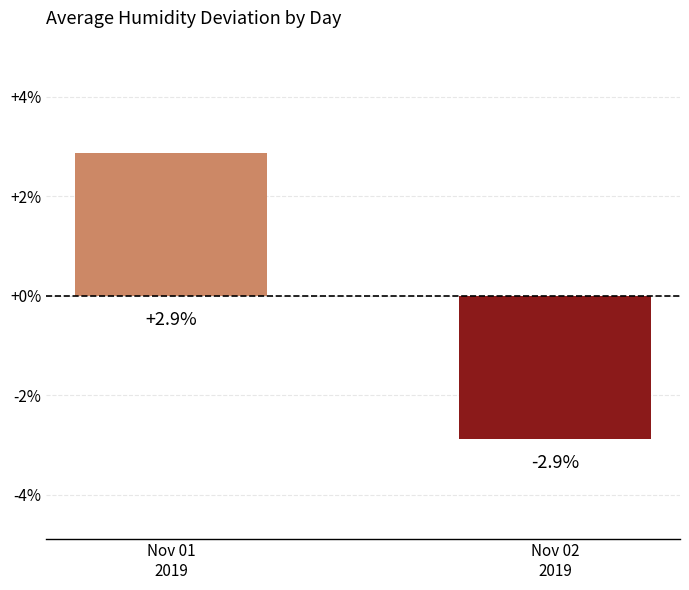

What is the label of the 2nd bar from the right?

Nov 01
2019